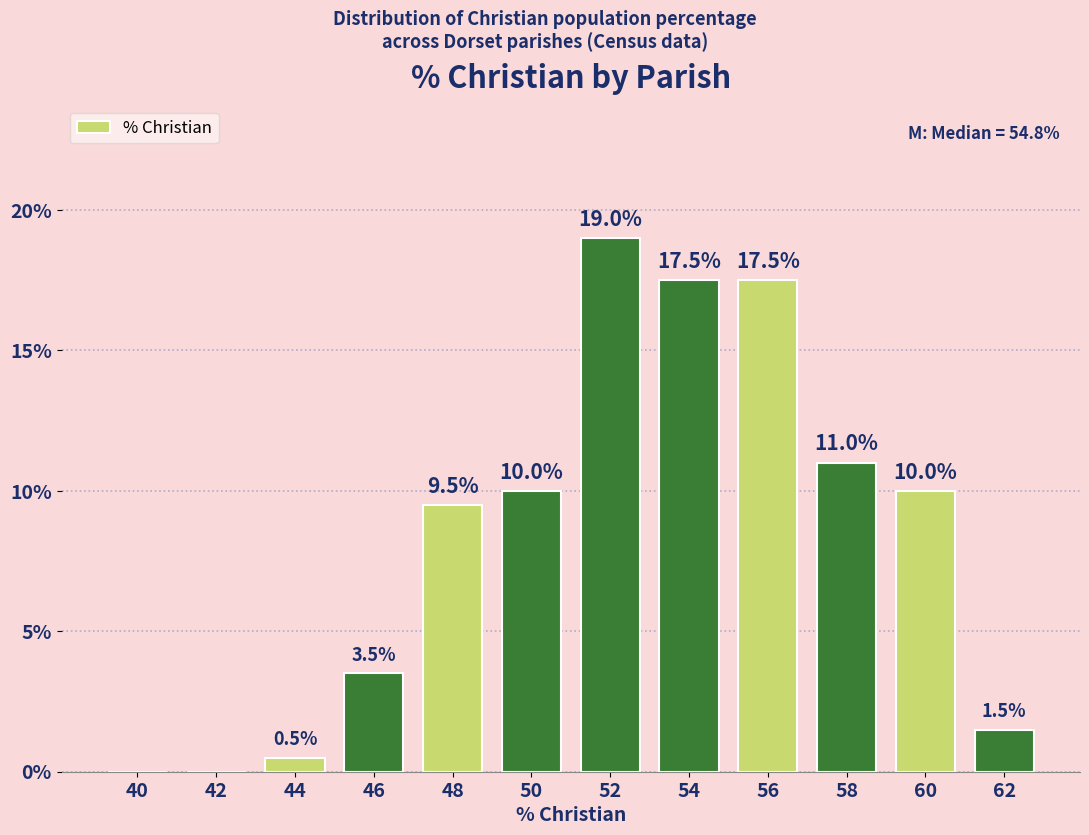

Reading left to right, transcribe all the data shown in this chart.

40=0.0	42=0.0	44=0.5	46=3.5	48=9.5	50=10.0	52=19.0	54=17.5	56=17.5	58=11.0	60=10.0	62=1.5